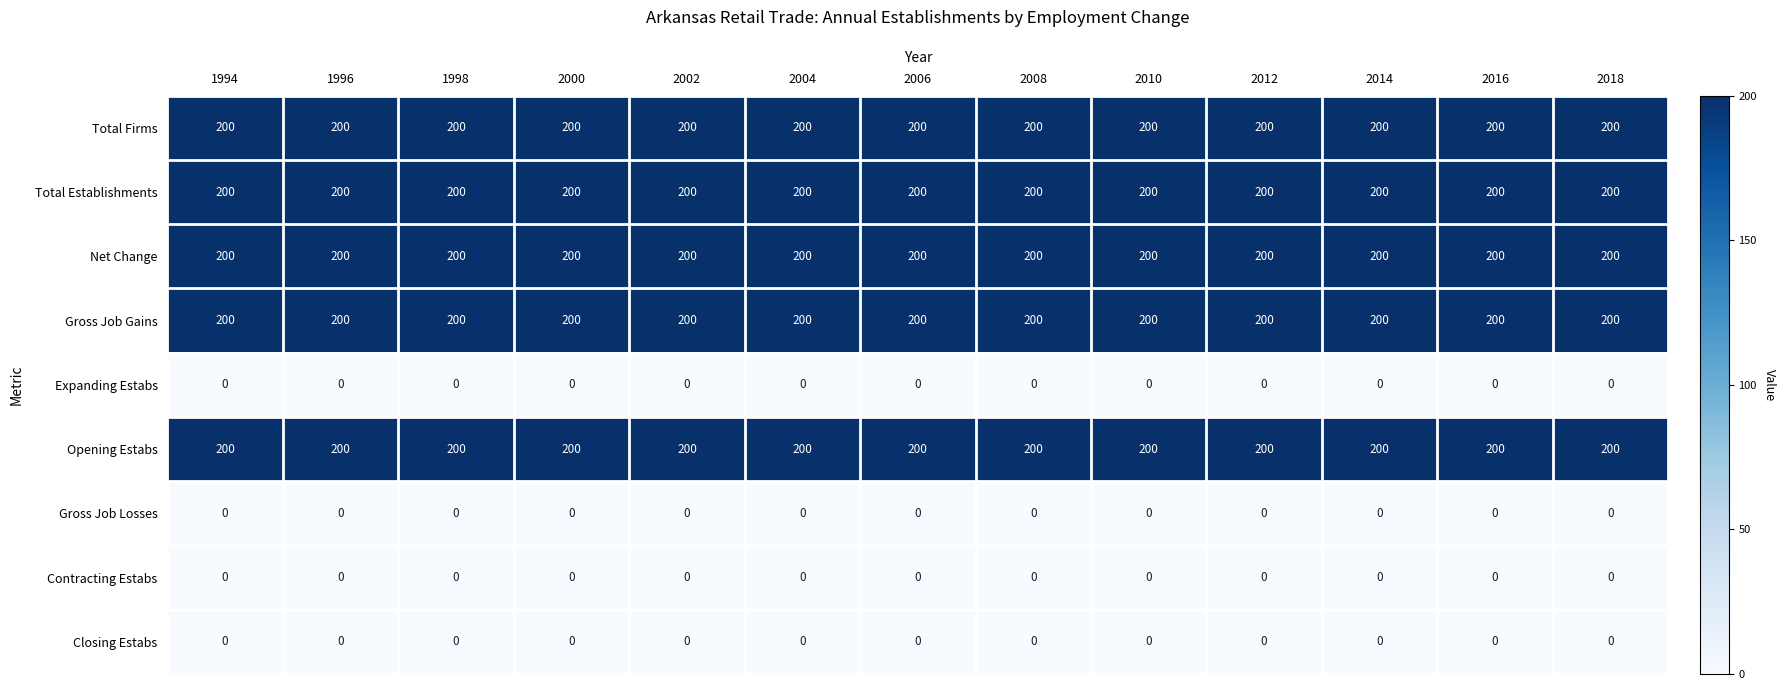

What value does the Total Firms series have at 2004?

200